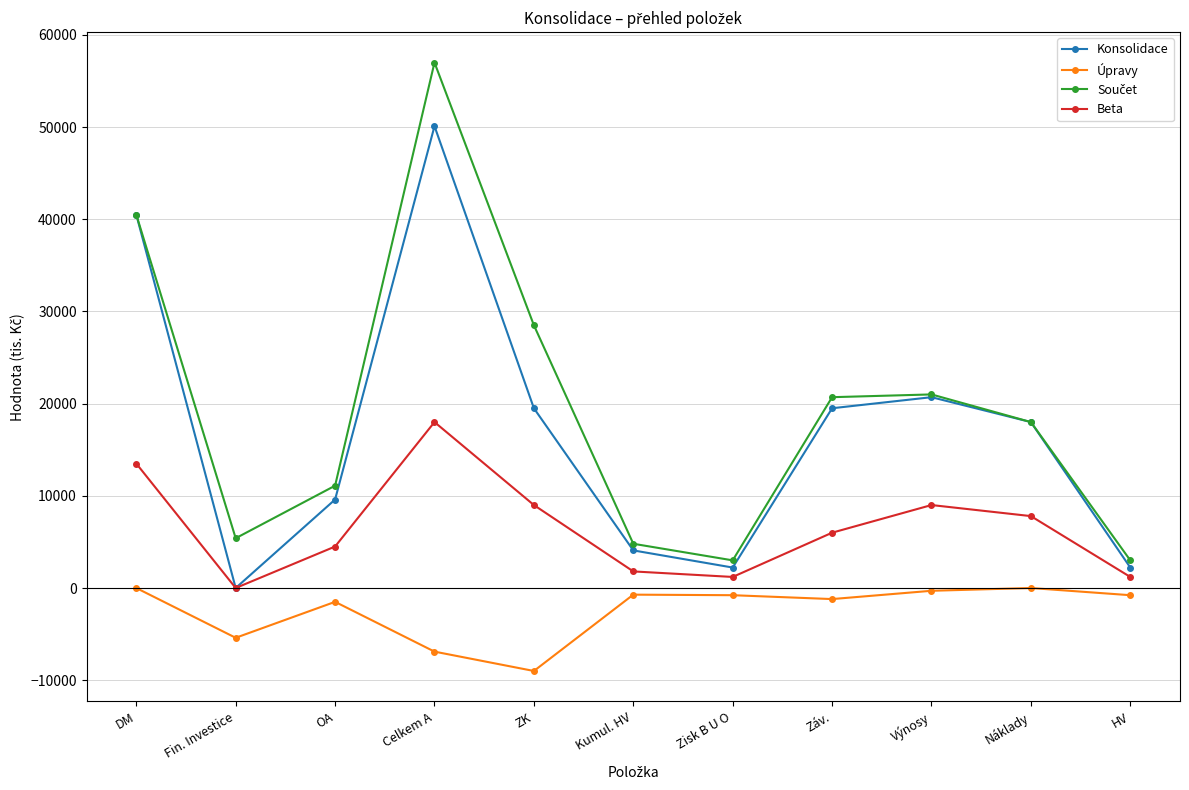

At which label does Konsolidace reach its peak?

Celkem A